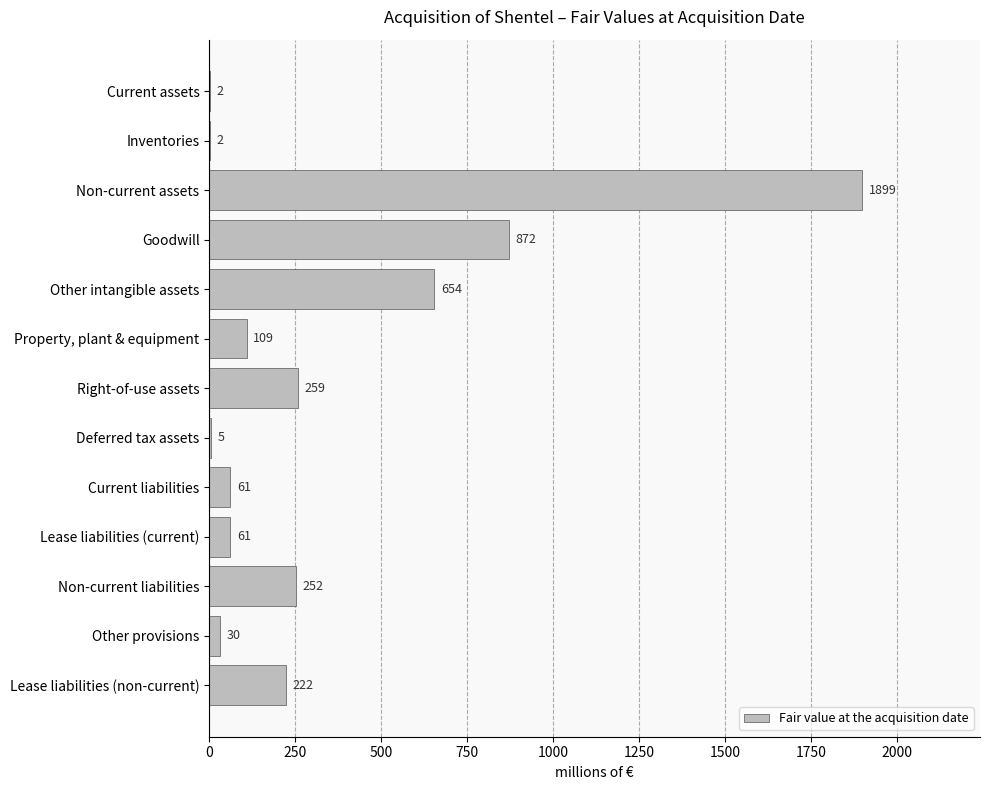

What is the maximum value shown in the chart?

1899